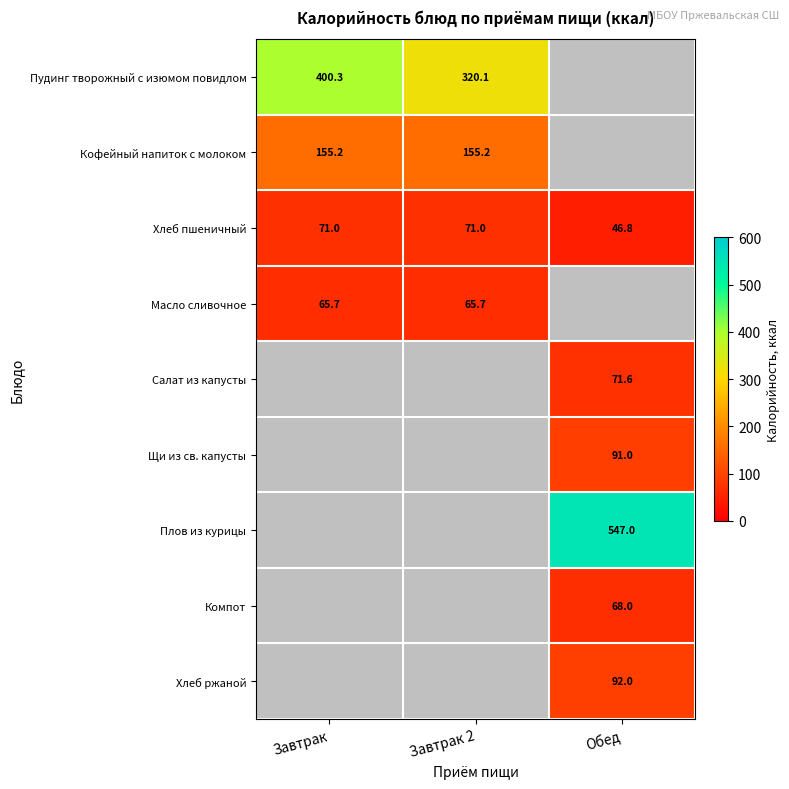

At which label does Хлеб пшеничный reach its minimum?

Обед